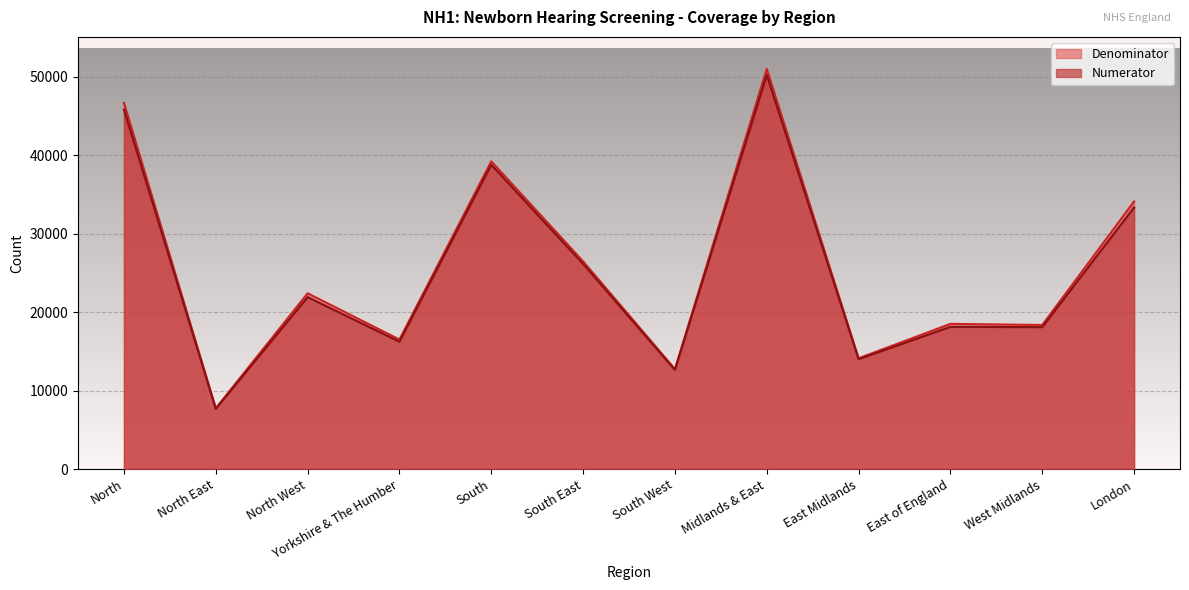

What is the label of the 1st point from the left?

North